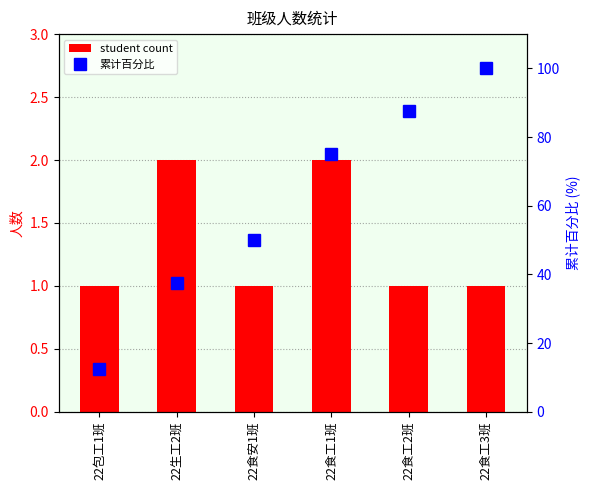

Which series changed the most between 22生工2班 and 22食安1班?

累计百分比